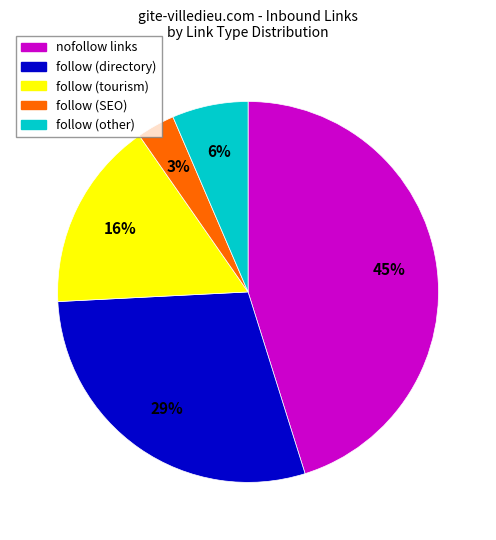

To the nearest percent, what is the difference between the largest and smallest slice percentages?

42%